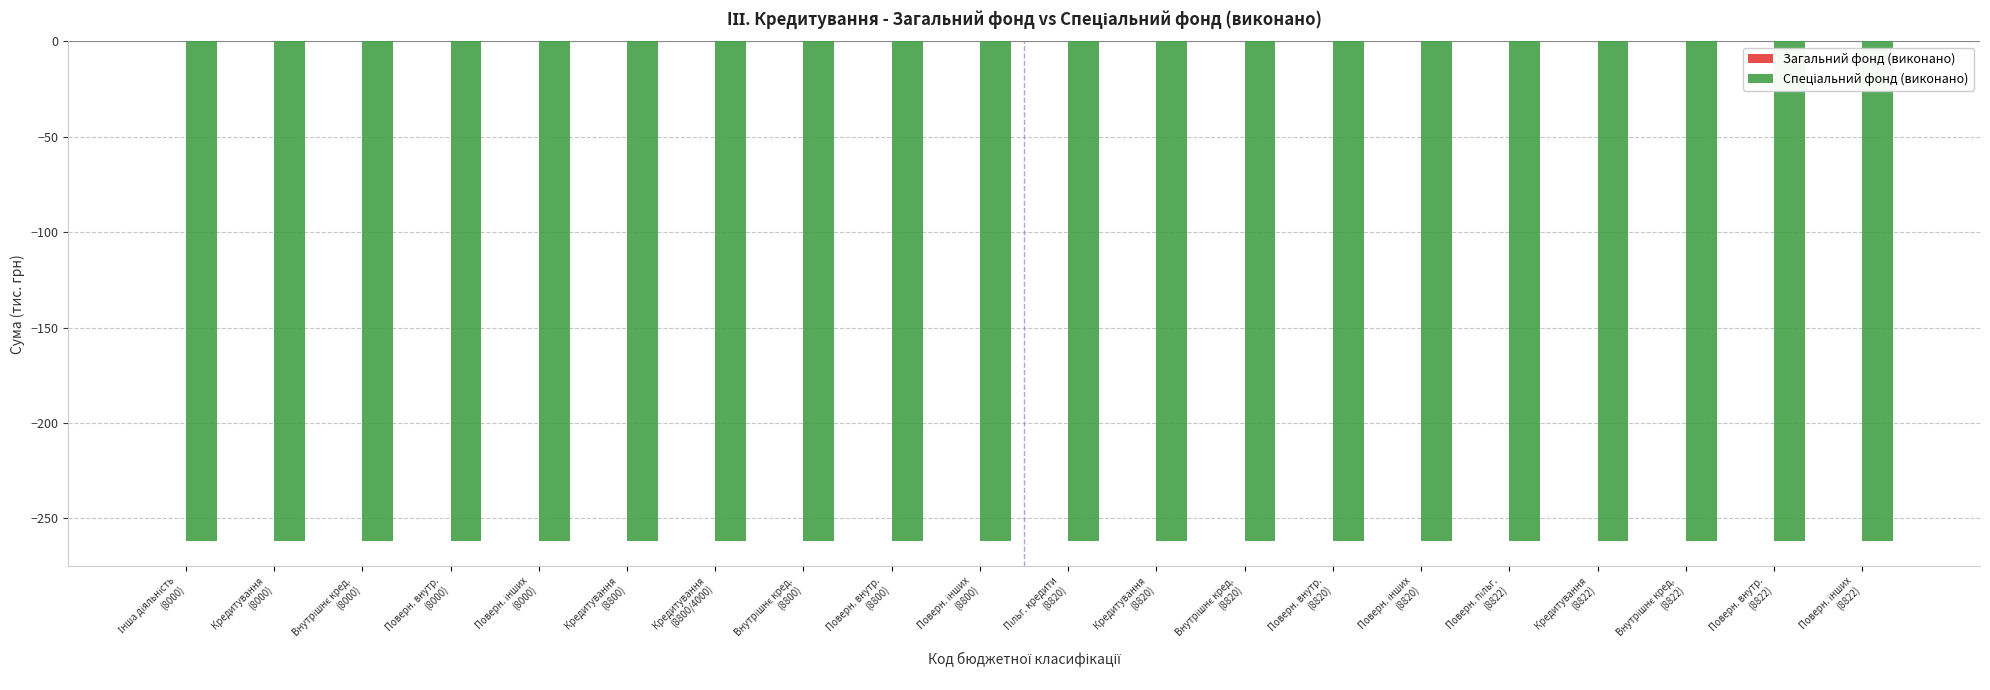

True or false: Спеціальний фонд (виконано) has a value of -398.1 at Кредитування
(8000).

False